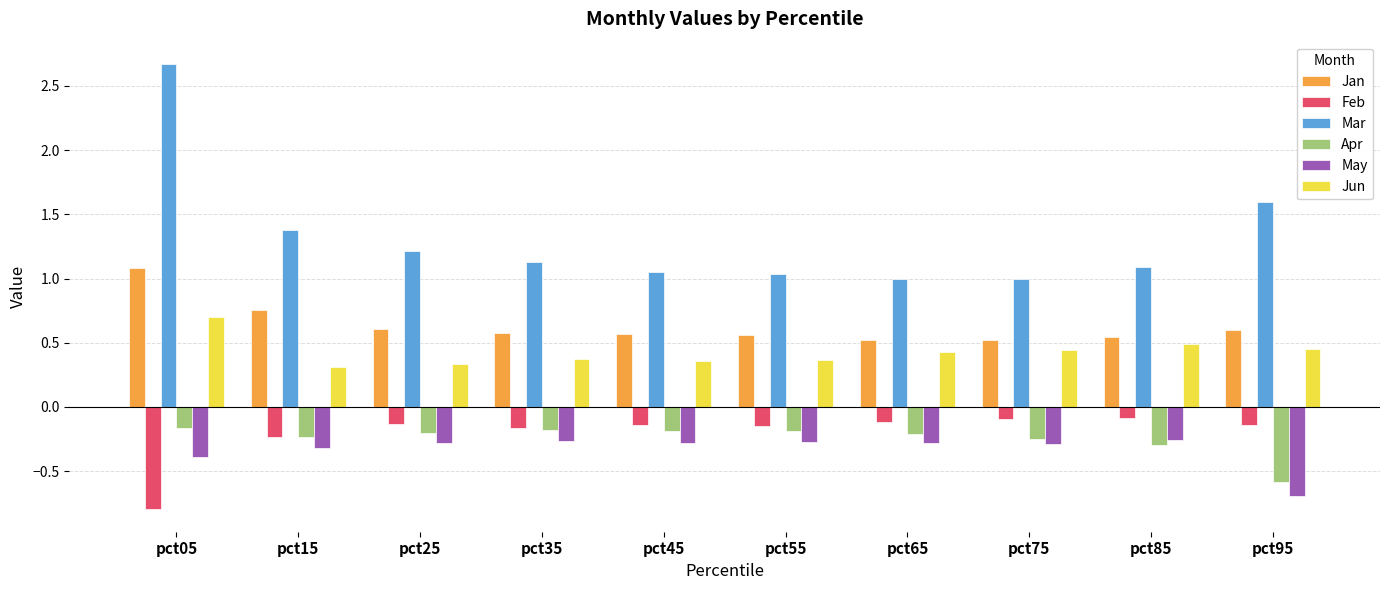

Which series has the widest spread of values?

Mar